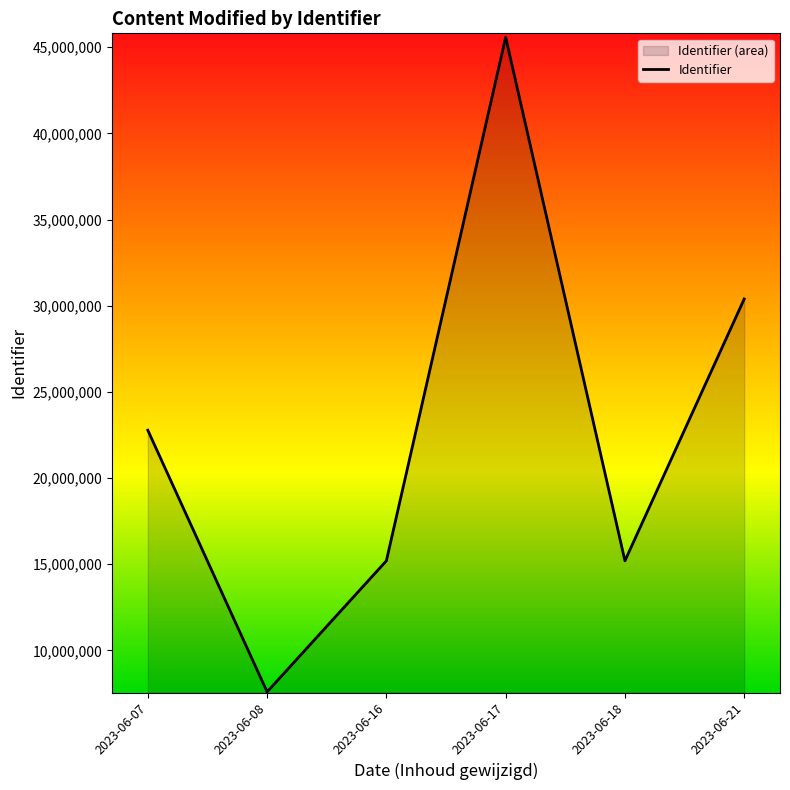

Which category has the highest value across all series?

2023-06-17